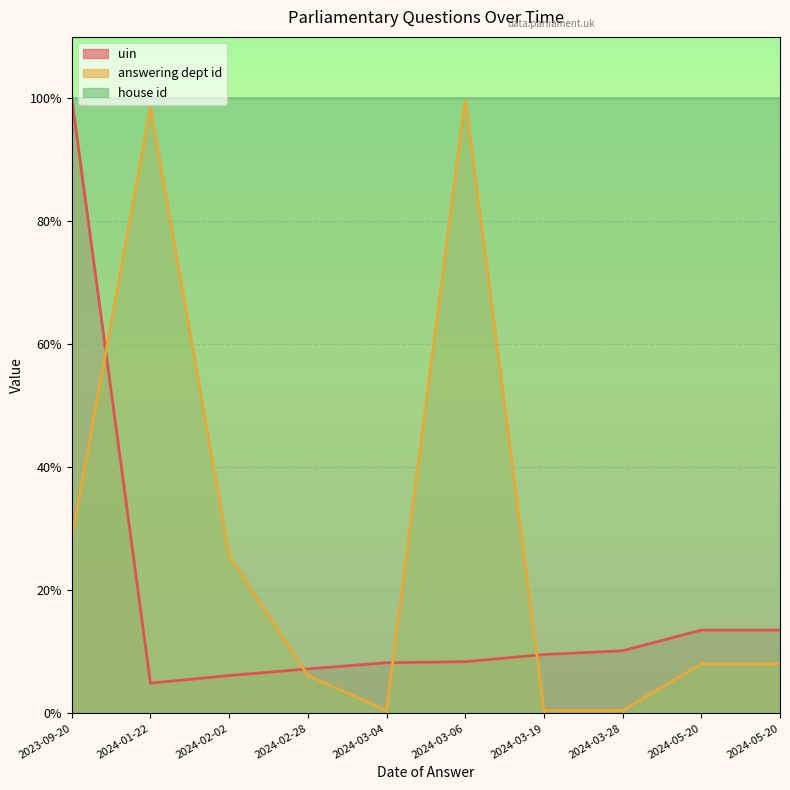

True or false: uin and answering dept id intersect in this chart.

True